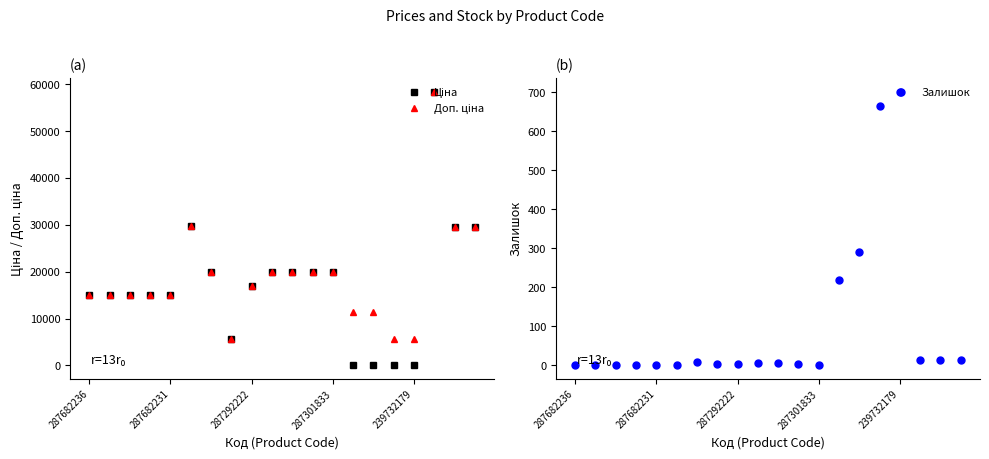

Which series has the widest spread of values?

Ціна